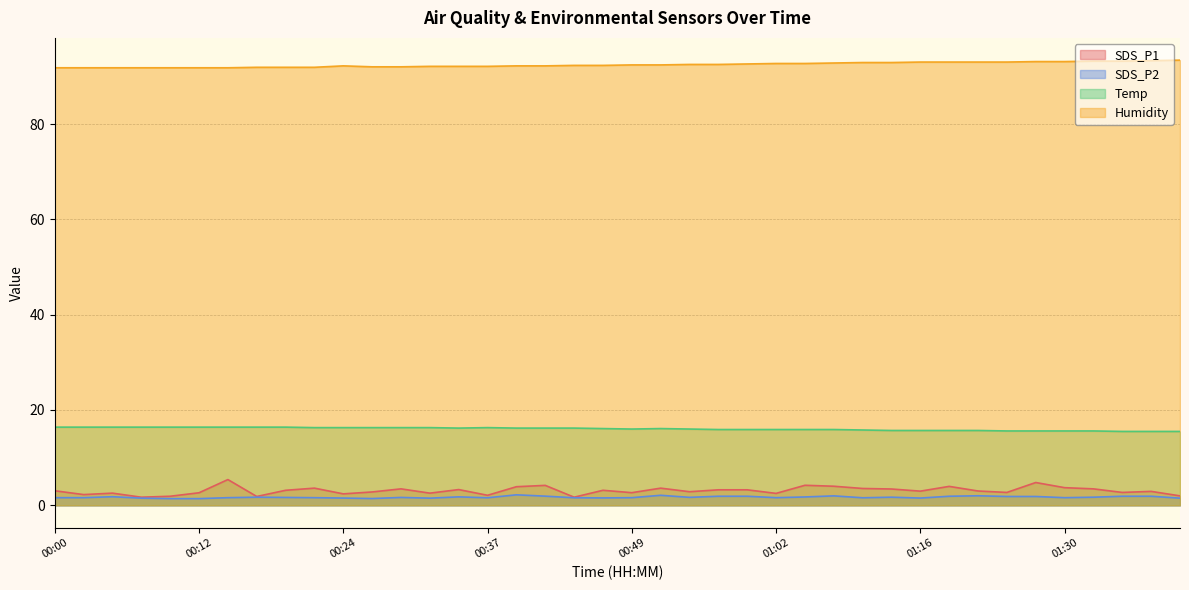

Which label corresponds to the smallest value in the chart?

00:10